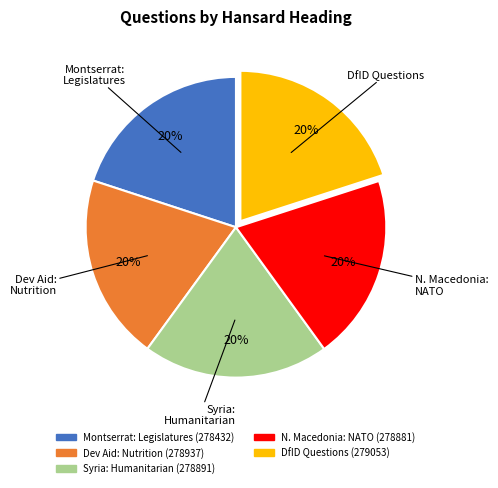

Is there a majority slice in this chart?

No